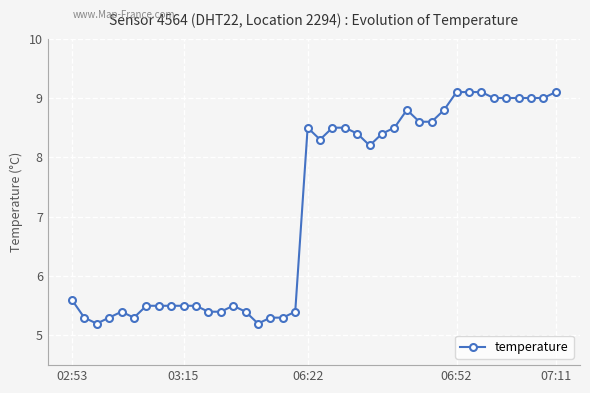

Reading right to left, what are all the values shown in this chart?

9.1	9.0	9.0	9.0	9.0	9.0	9.1	9.1	9.1	8.8	8.6	8.6	8.8	8.5	8.4	8.2	8.4	8.5	8.5	8.3	8.5	5.4	5.3	5.3	5.2	5.4	5.5	5.4	5.4	5.5	5.5	5.5	5.5	5.5	5.3	5.4	5.3	5.2	5.3	5.6